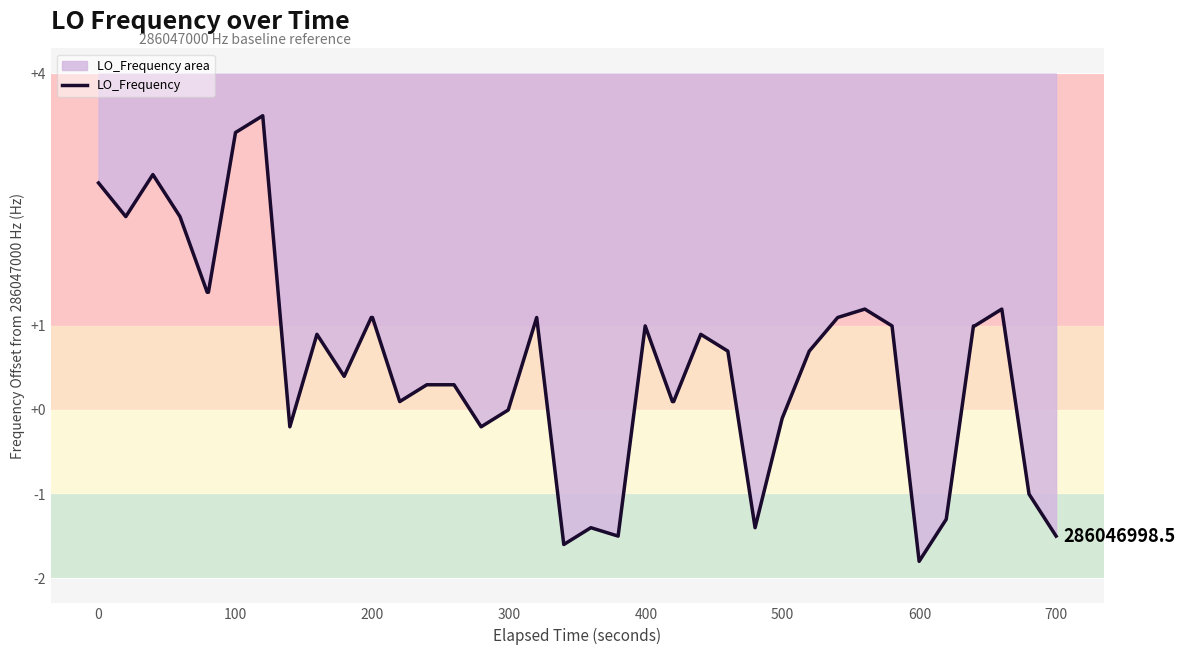

What is the average value?

0.6